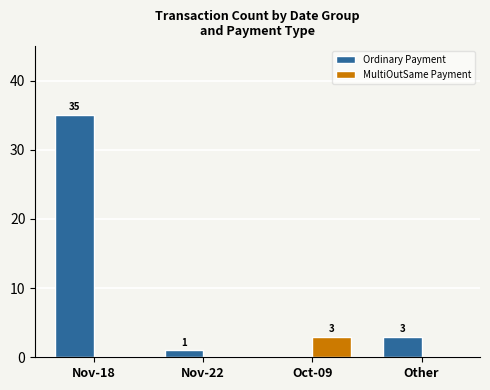

Is the value of Ordinary Payment at Other greater than the value of MultiOutSame Payment at Nov-18?

Yes